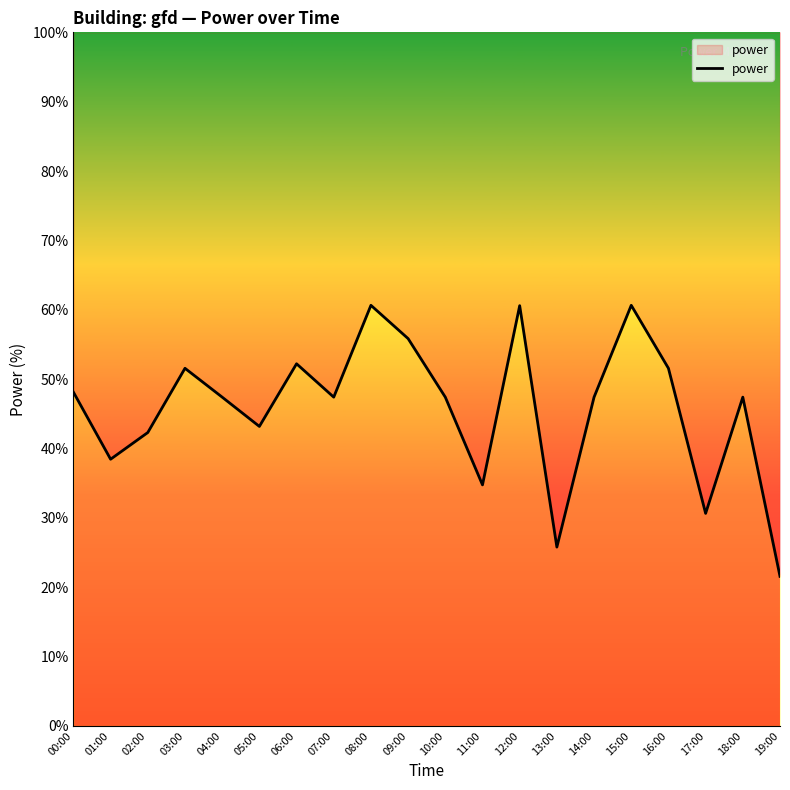

How many points are lower than both their immediate neighbors (excluding endpoints)?

6